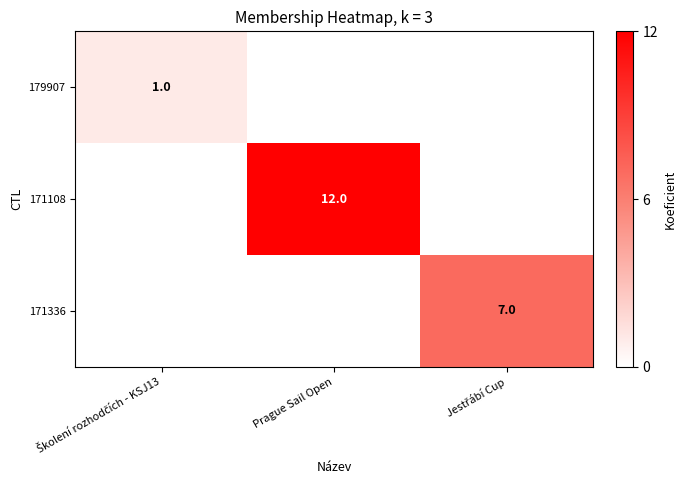

At Jestřábí Cup, list the series in order from smallest to largest.

179907, 171108, 171336